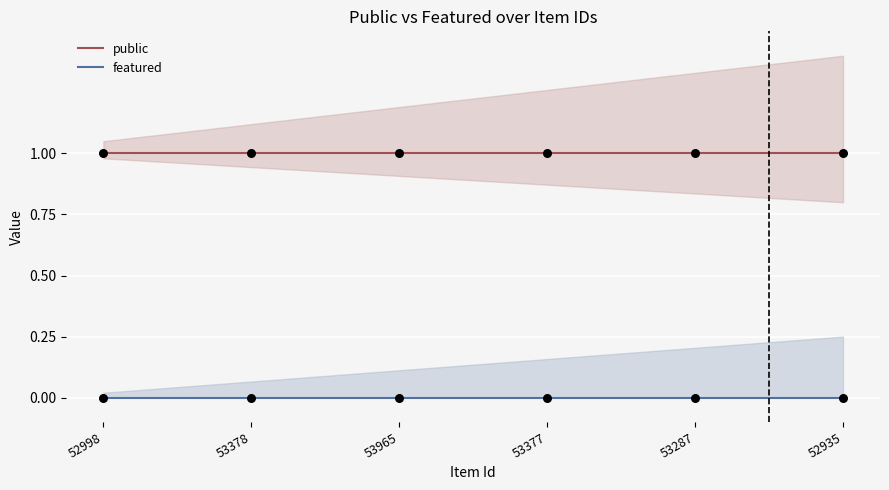

Which series has the largest total across all categories?

public